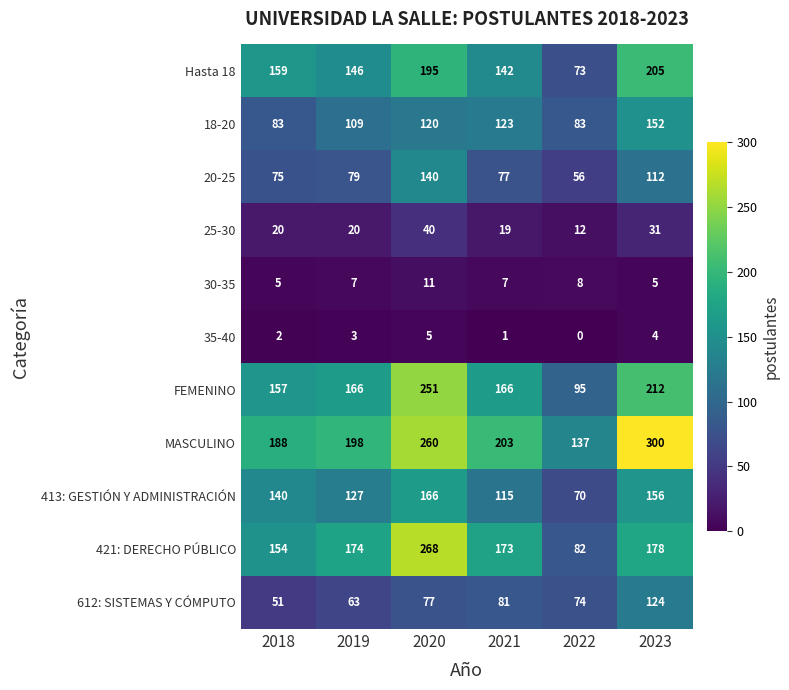

Which label corresponds to the largest value in the chart?

2023